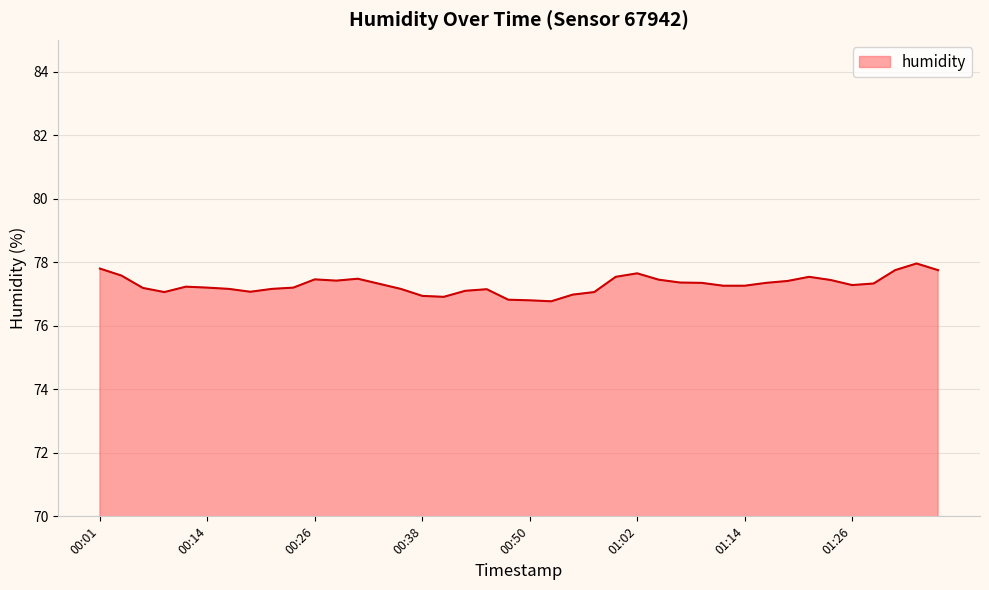

What is the greatest value displayed?

78.0